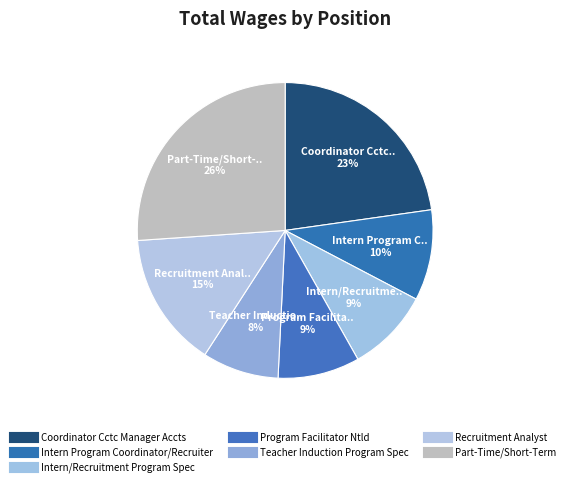

Does any single category account for the majority?

No